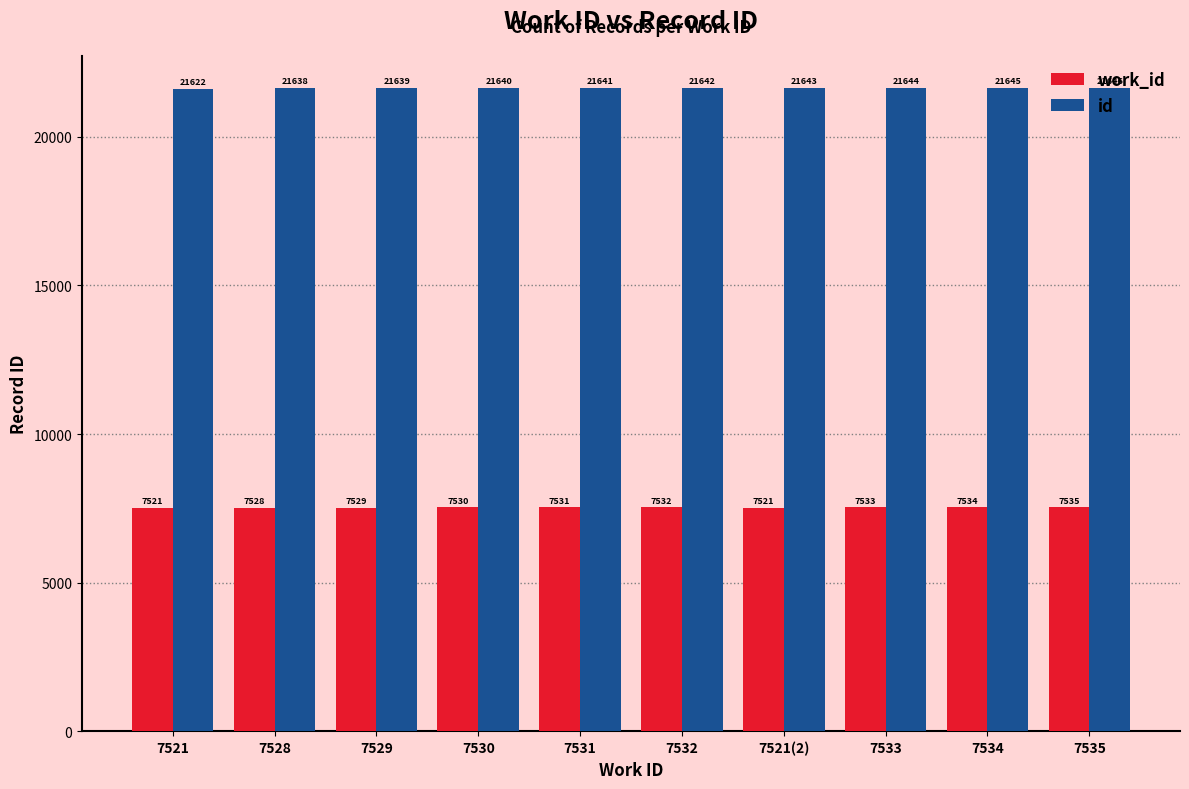

How many bars are there in each group?

2